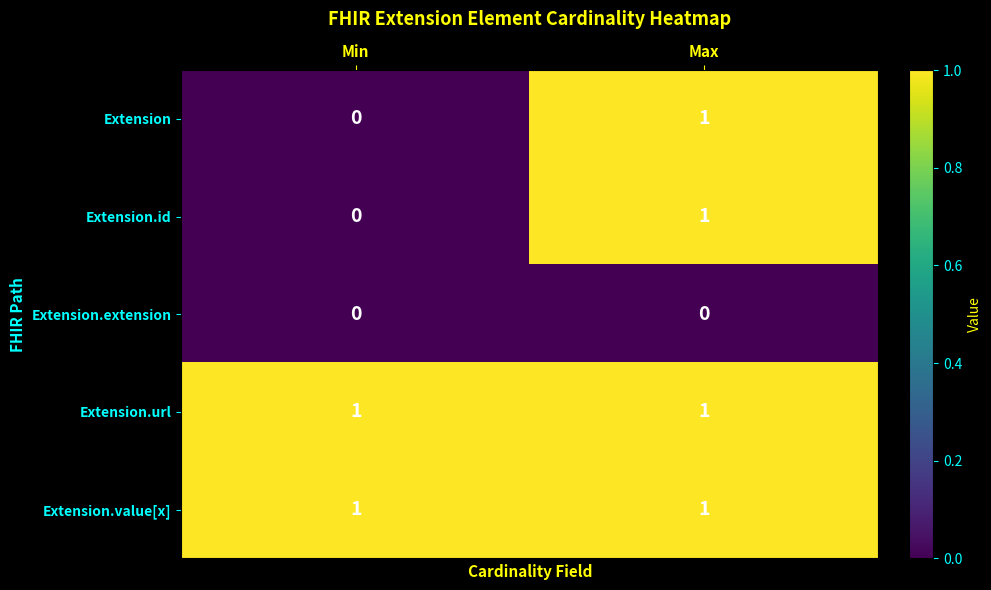

Reading left to right, what are all the values shown in this chart?

Extension: 0	1
Extension.id: 0	1
Extension.extension: 0	0
Extension.url: 1	1
Extension.value[x]: 1	1